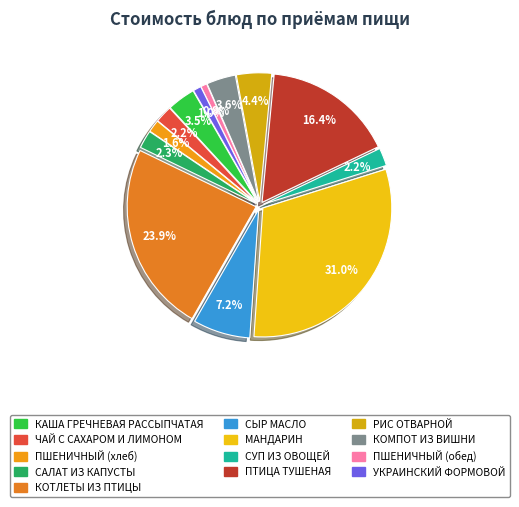

How many segments does this pie chart have?

13